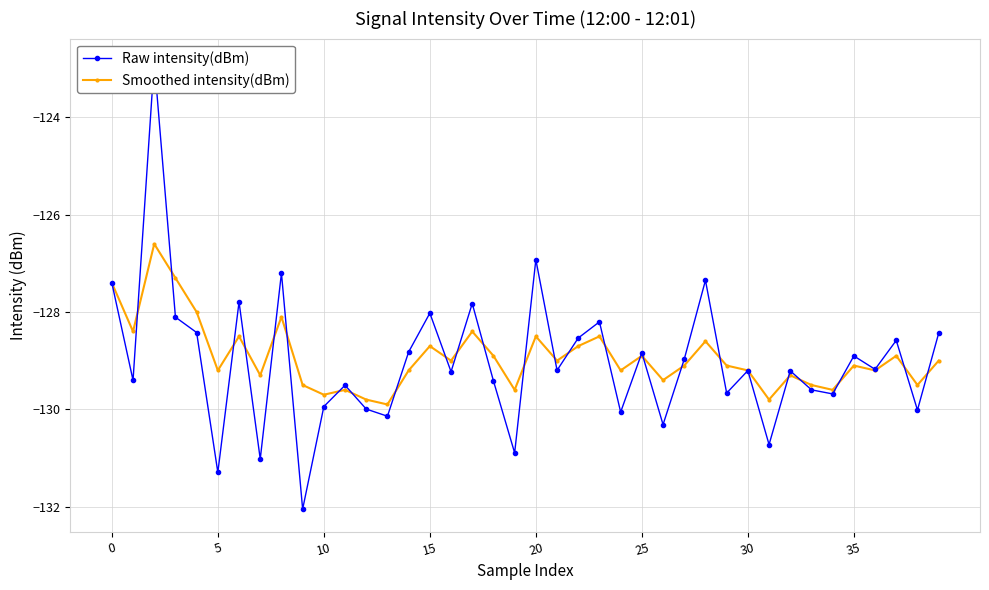

What are all the series names shown in the legend?

Raw intensity(dBm), Smoothed intensity(dBm)